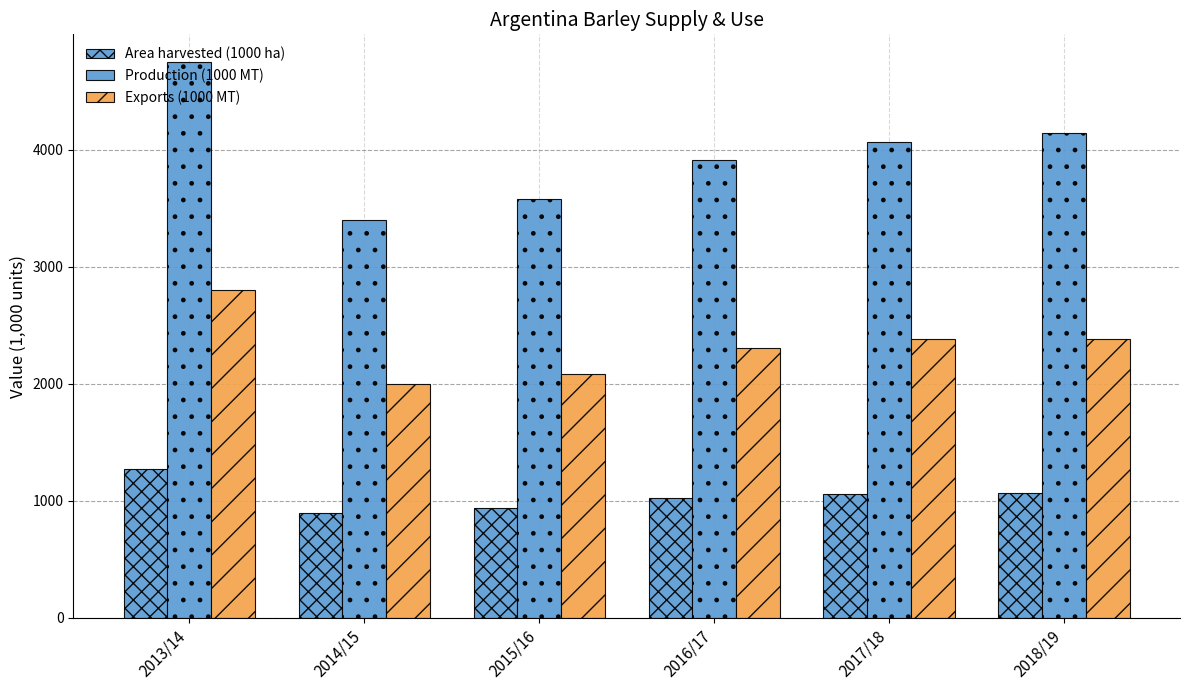

What position from the left is 2015/16?

3